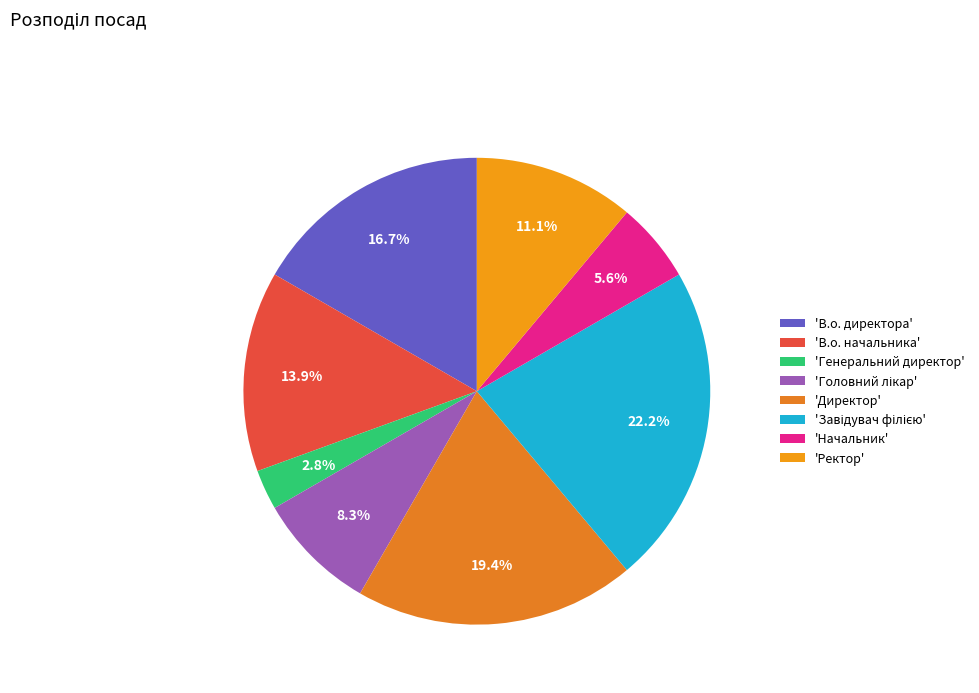

Does any single category account for the majority?

No